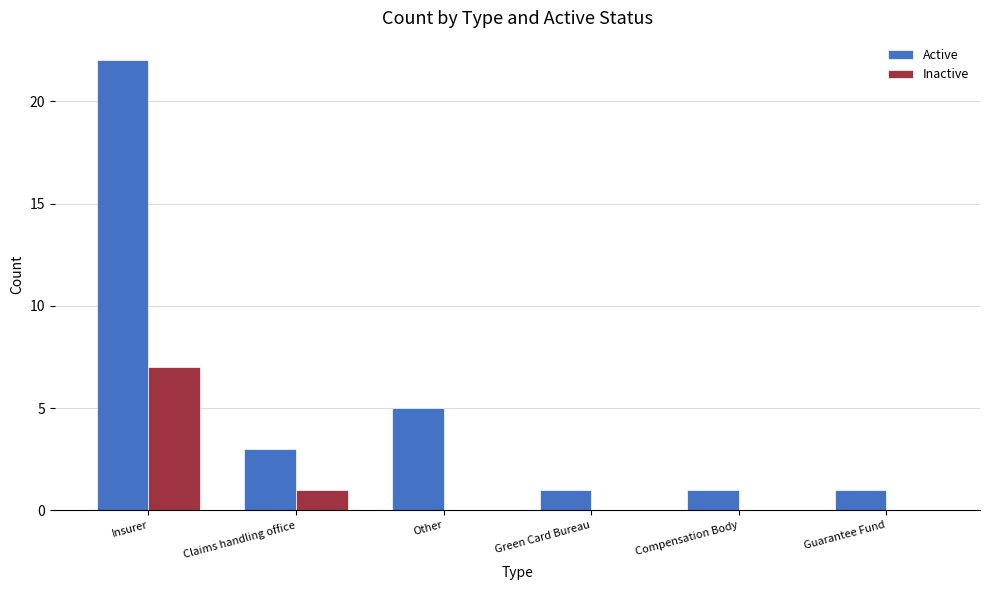

Is the value of Active at Insurer greater than the value of Inactive at Guarantee Fund?

Yes